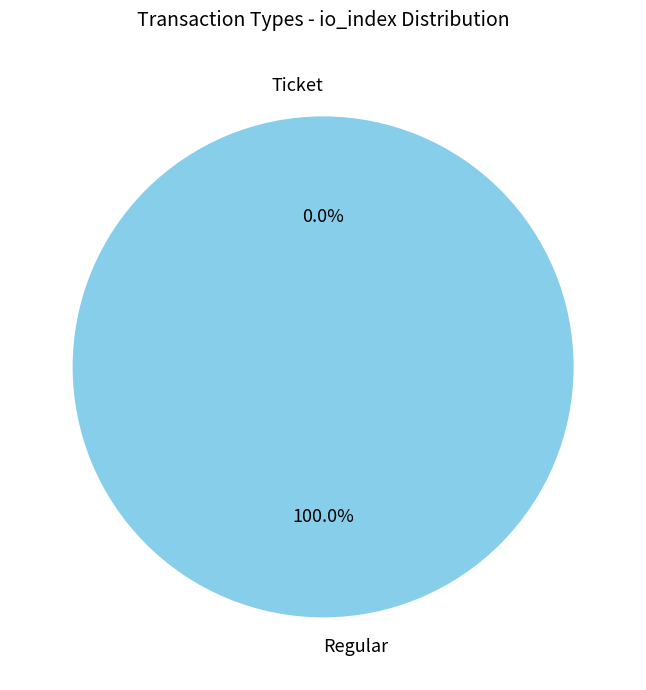

Which category has the smallest portion of the pie?

Ticket